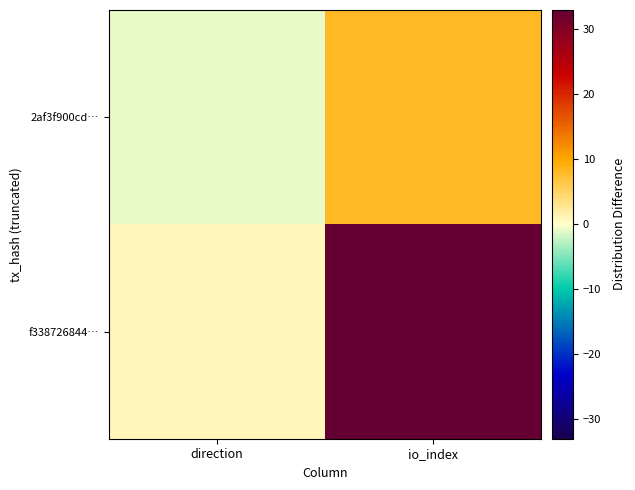

Reading left to right, transcribe all the data shown in this chart.

2af3f900cd…: direction=-1	io_index=8
f338726844…: direction=1	io_index=33